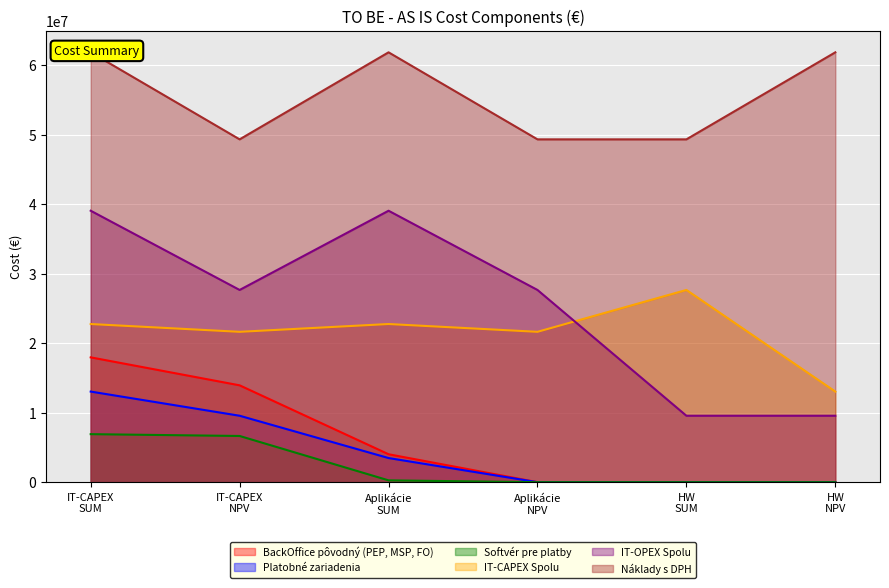

What is the spread (max minus min) of values at HW
SUM?

49306491.9